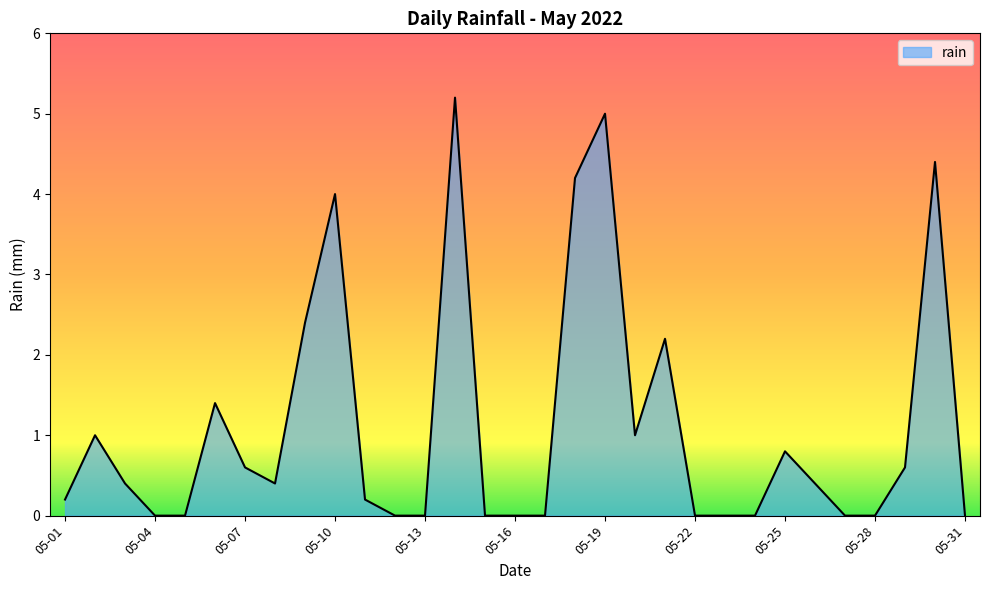

Reading left to right, list all the values displayed in this chart.

0.2	1.0	0.4	0.0	0.0	1.4	0.6	0.4	2.4	4.0	0.2	0.0	0.0	5.2	0.0	0.0	0.0	4.2	5.0	1.0	2.2	0.0	0.0	0.0	0.8	0.4	0.0	0.0	0.6	4.4	0.0